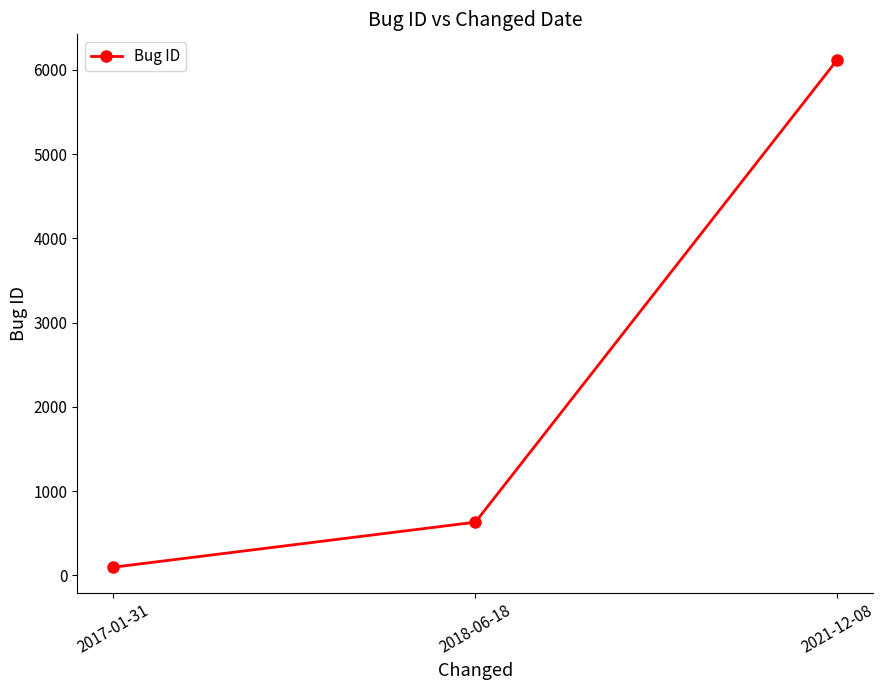

List the labels in order of value, smallest first.

2017-01-31, 2018-06-18, 2021-12-08